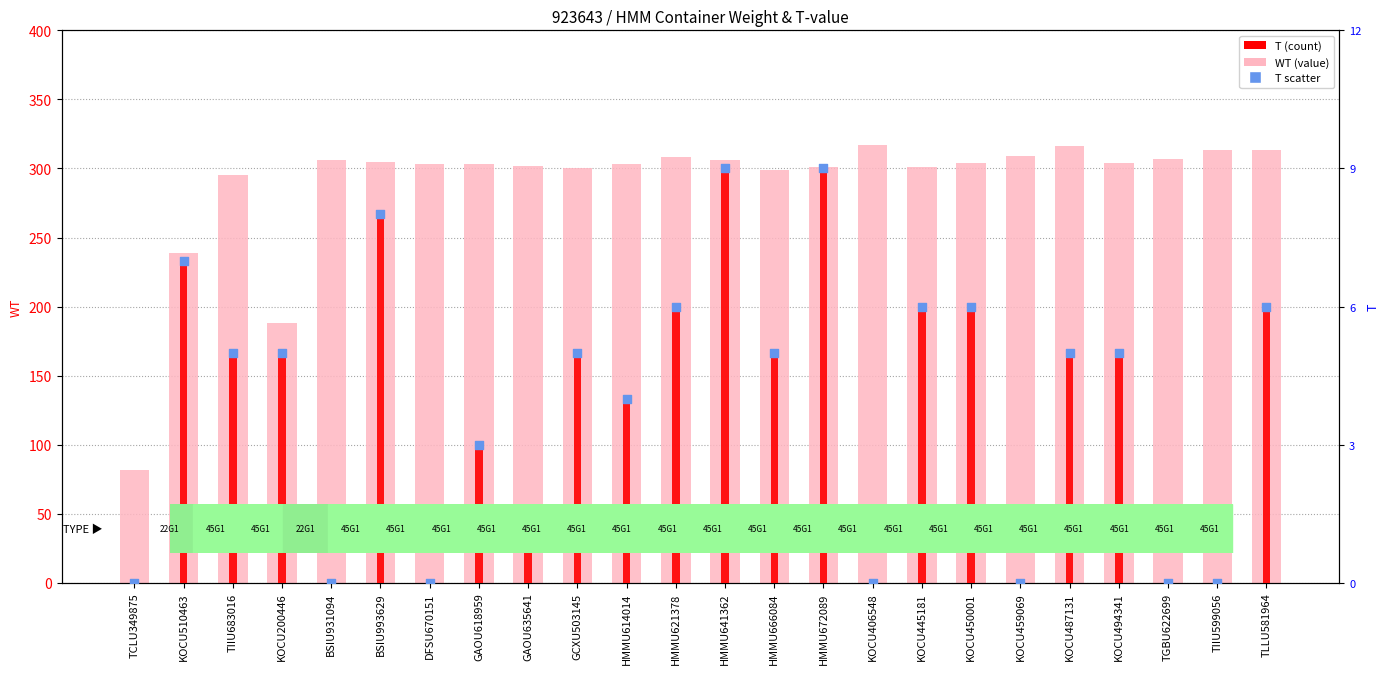

Which series has the largest total across all categories?

WT